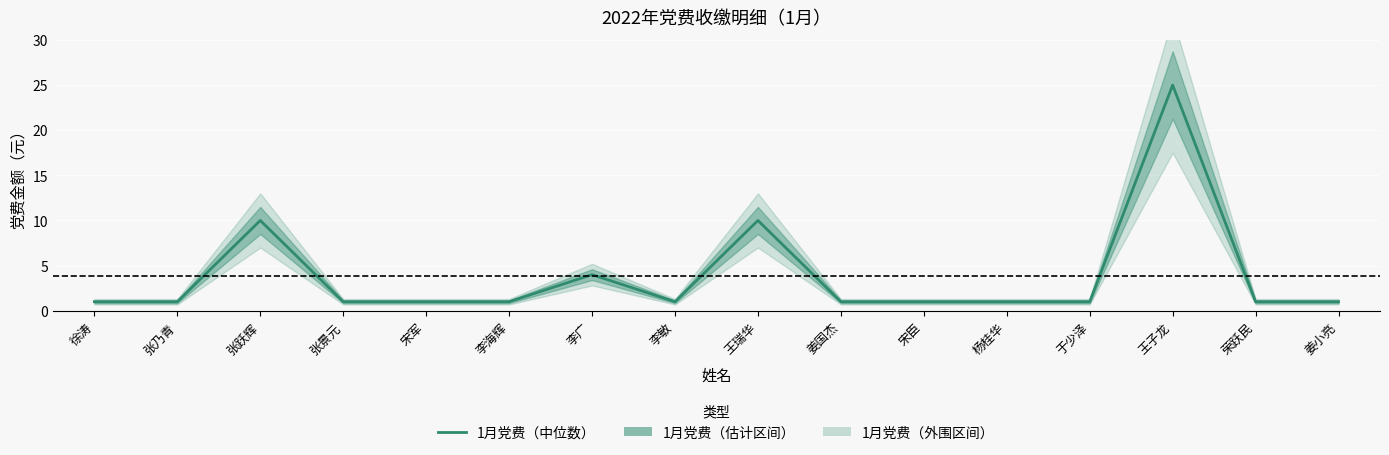

At which label is the value closest to 13?

张跃辉